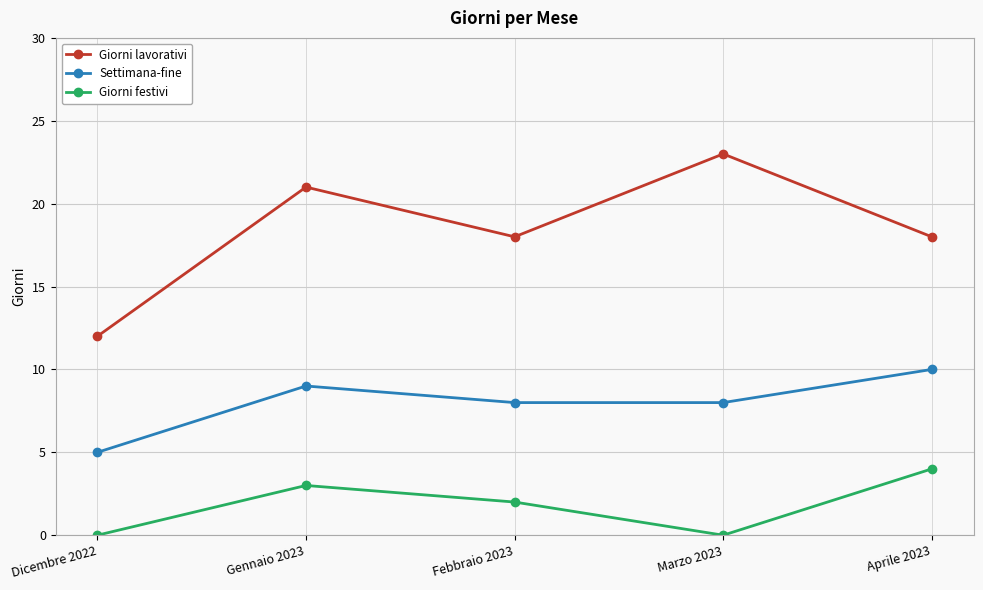

What is the total value across all series at Marzo 2023?

31